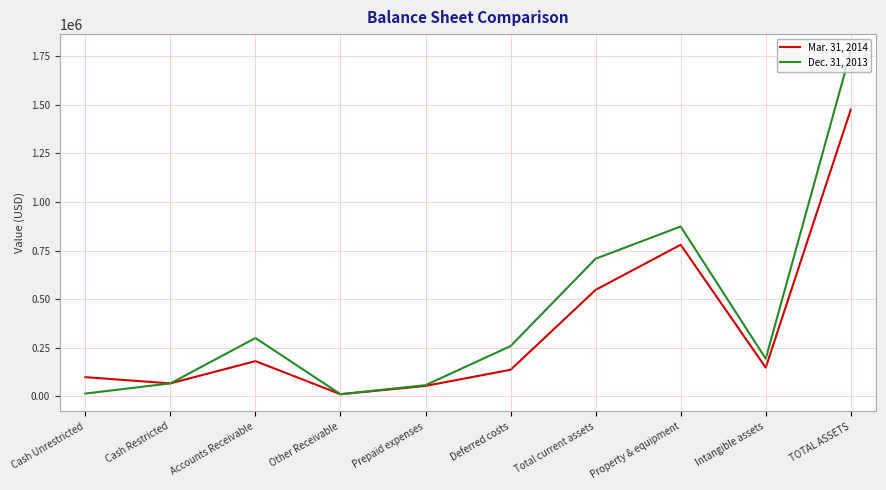

True or false: Mar. 31, 2014 has a value of 98605 at Cash Unrestricted.

True